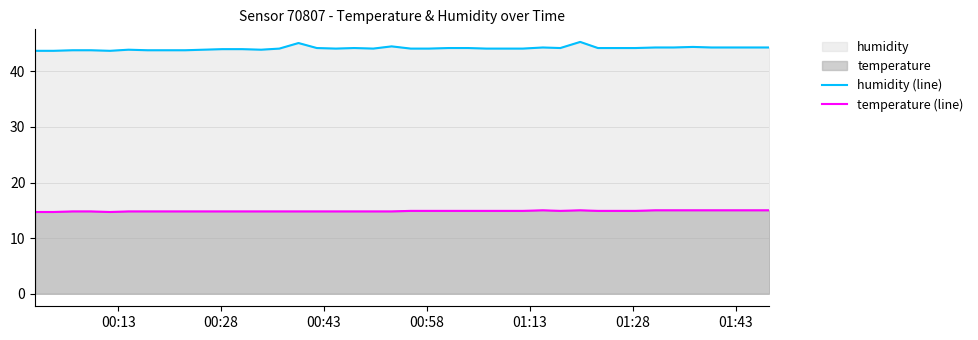

Is the value of temperature (line) at 19 greater than the value of humidity (line) at 01:28?

No